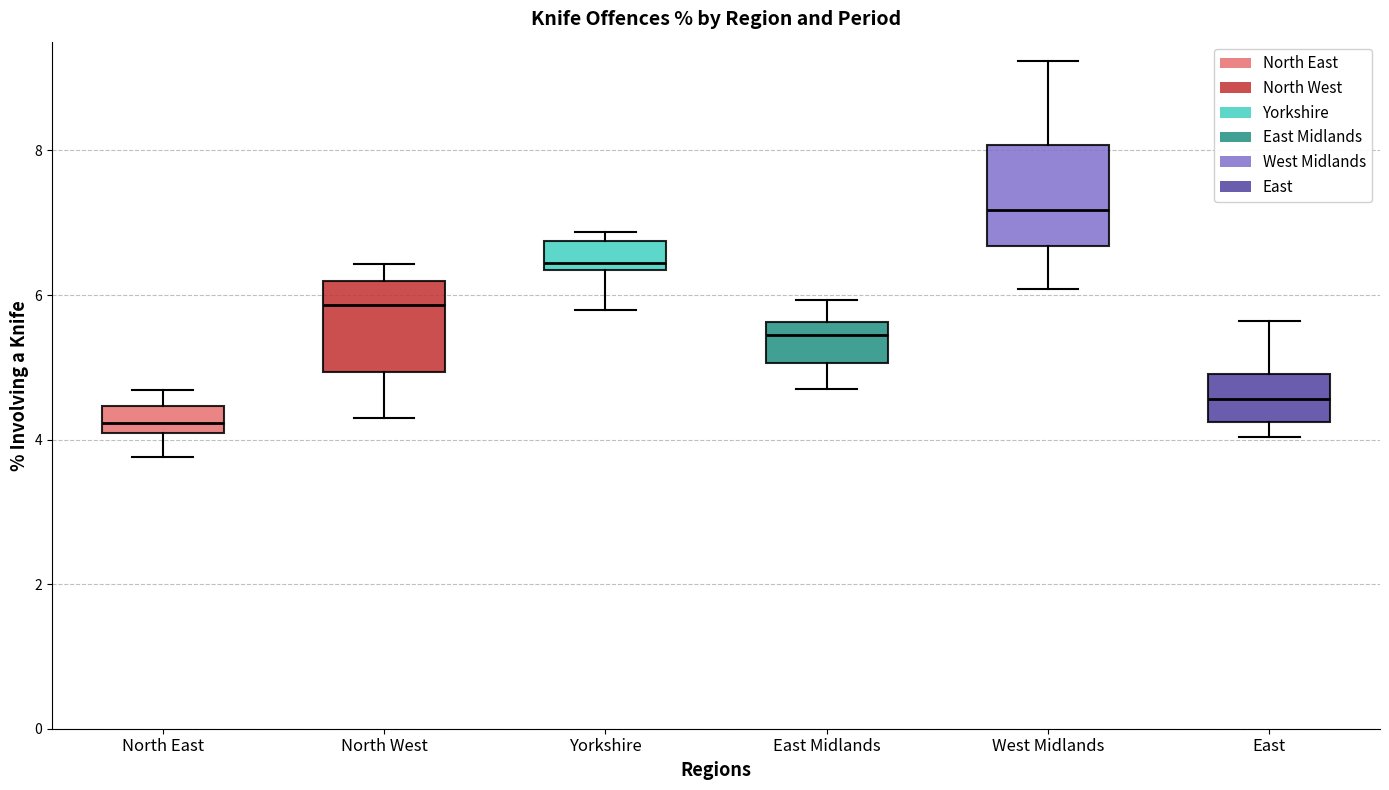

Reading left to right, read every box against the y-axis: the position of its median line, the range the box covers, and the ends of its whiskers. The values are not printed on the chart, so give them approximately, as read against the axis.

North East: median 4.2, box 4.0 to 4.4, whiskers 3.8 to 4.6
North West: median 5.8, box 5.0 to 6.2, whiskers 4.2 to 6.4
Yorkshire: median 6.4 (just above the box's lower edge), box 6.4 to 6.8, whiskers 5.8 to 6.8 (just above the box's upper edge)
East Midlands: median 5.4, box 5.0 to 5.6, whiskers 4.8 to 6.0
West Midlands: median 7.2, box 6.6 to 8.0, whiskers 6.0 to 9.2
East: median 4.6, box 4.2 to 5.0, whiskers 4.0 to 5.6